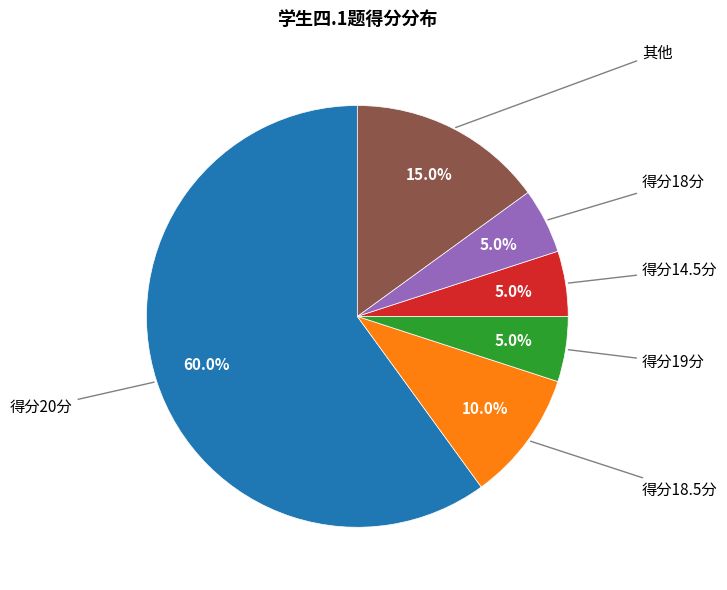

Does any single category account for the majority?

Yes